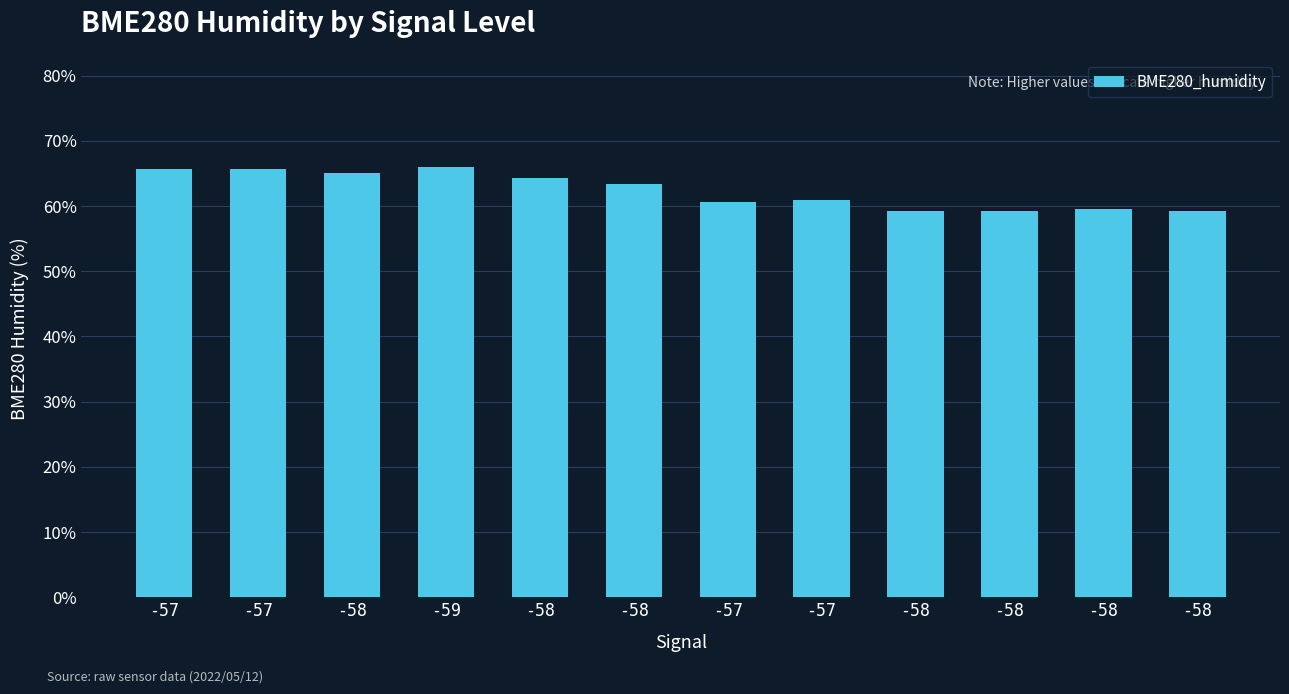

Reading right to left, extract all data points from this chart.

59.2	59.5	59.2	59.3	60.9	60.7	63.3	64.4	66.0	65.1	65.8	65.8